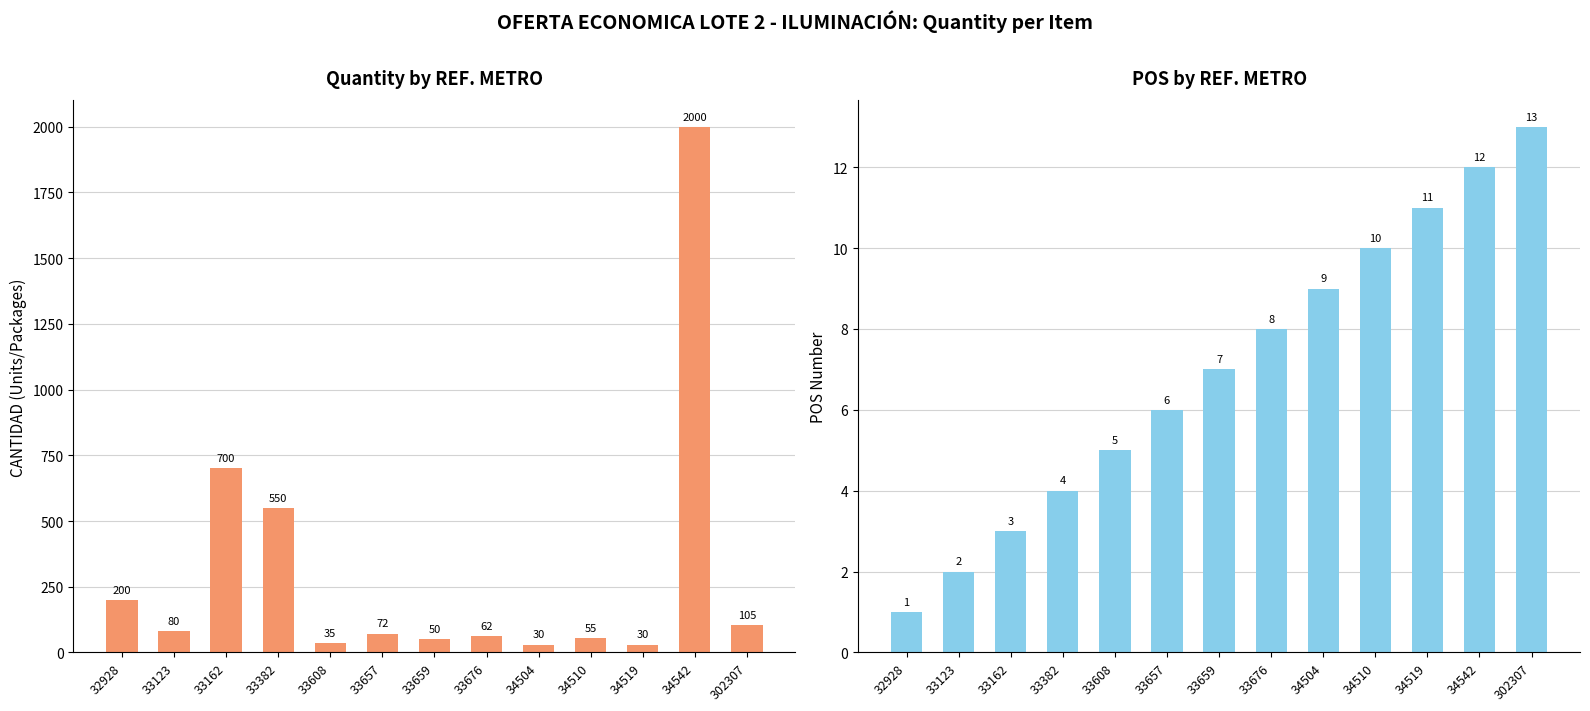

Is it true that POS equals 1 at 33123?

False